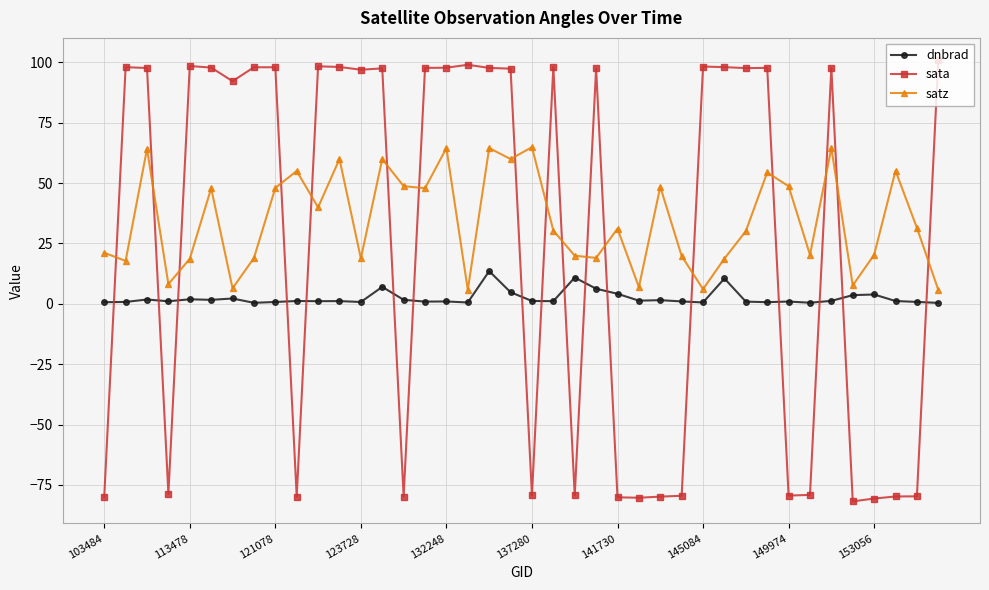

How many lines are shown in the chart?

3